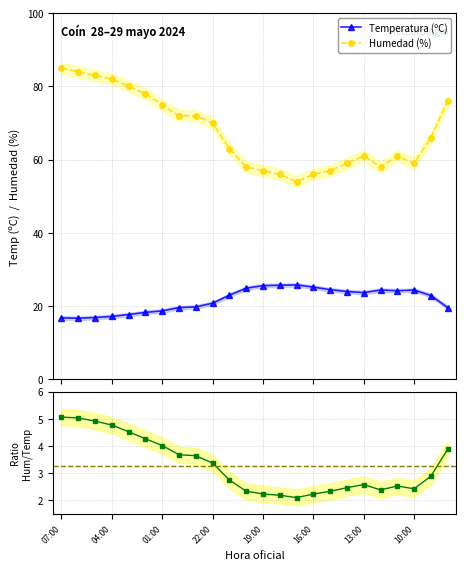

The Humedad (%) series shows 59.0 at 17. True or false?

True